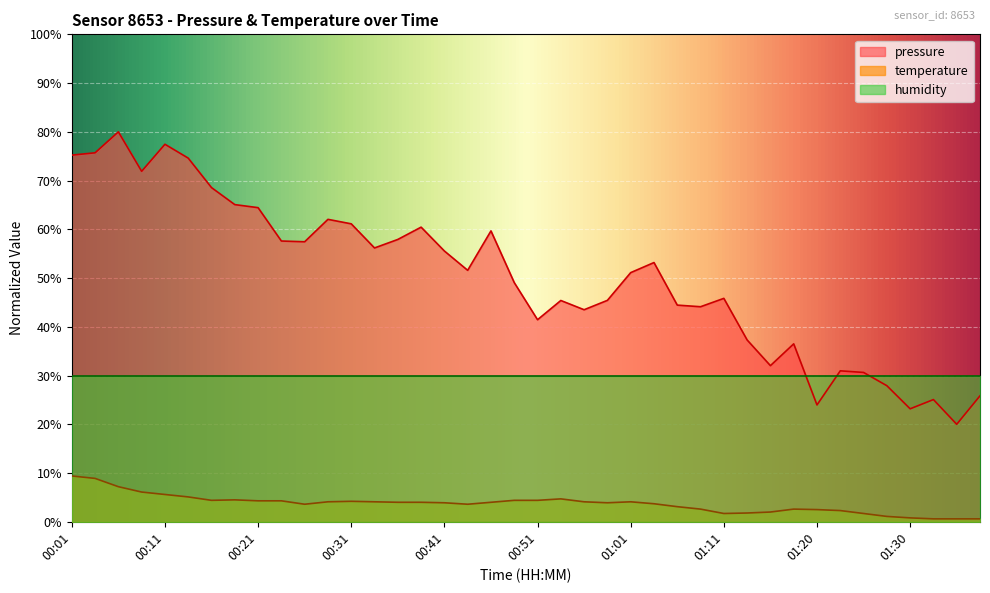

Which series changed the most between 00:19 and 00:56?

pressure